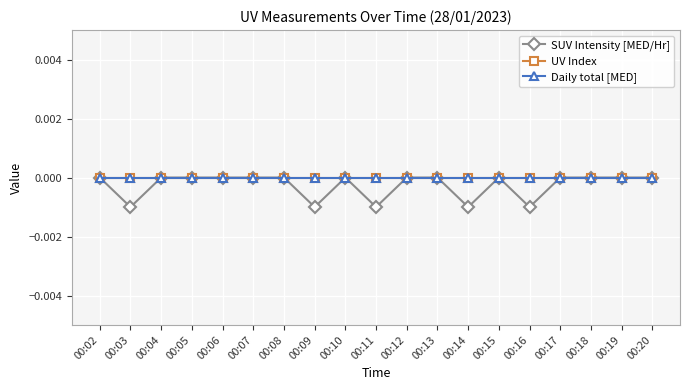

Is the value of SUV Intensity [MED/Hr] at 00:04 greater than the value of UV Index at 00:02?

No